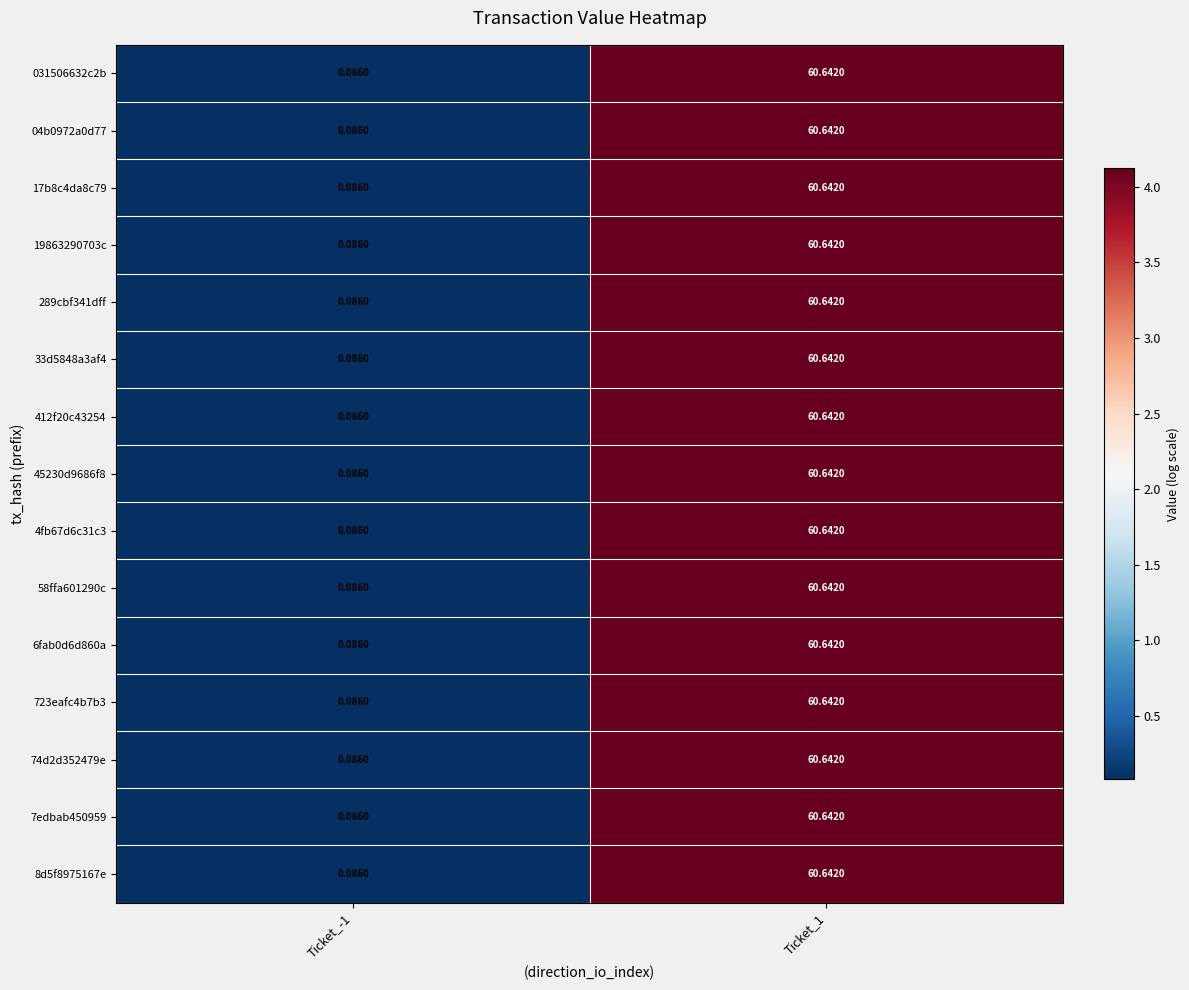

Is the value of 4fb67d6c31c3 at Ticket_1 greater than the value of 6fab0d6d860a at Ticket_-1?

Yes